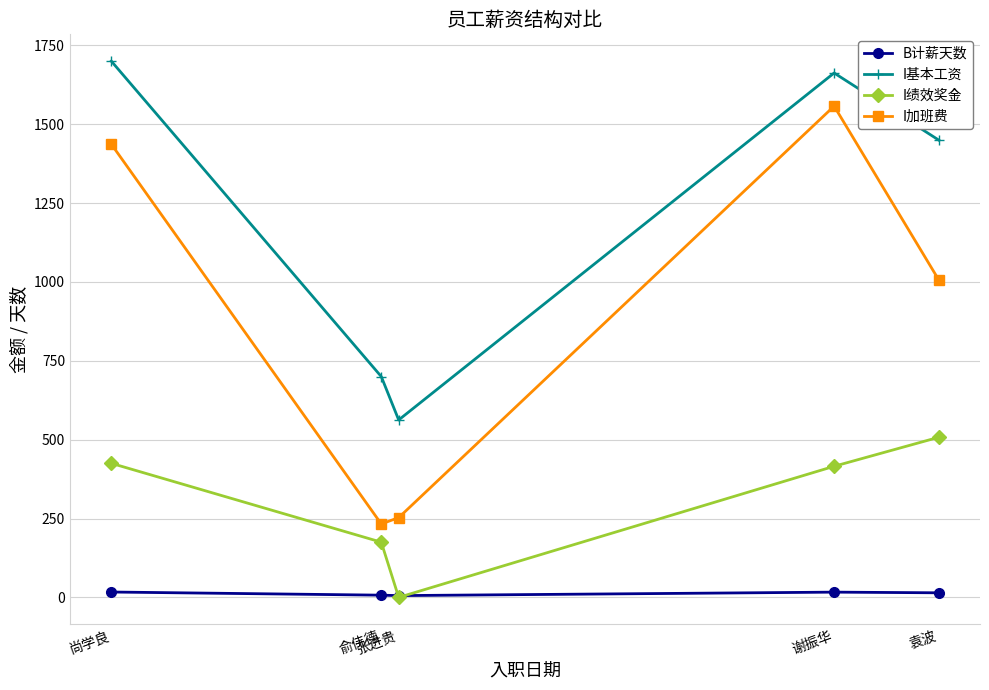

True or false: I基本工资 and I绩效奖金 cross at least once.

False